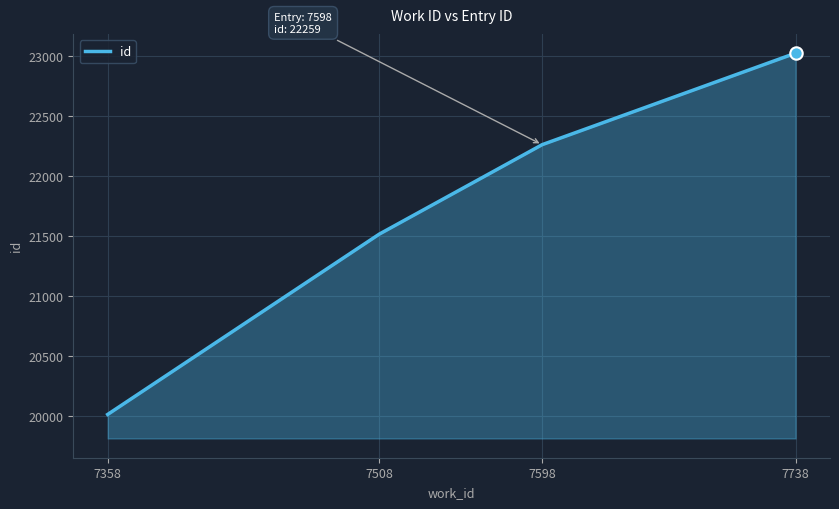

Approximately how many times larger is the value at 7358 compared to 7508?

0.9